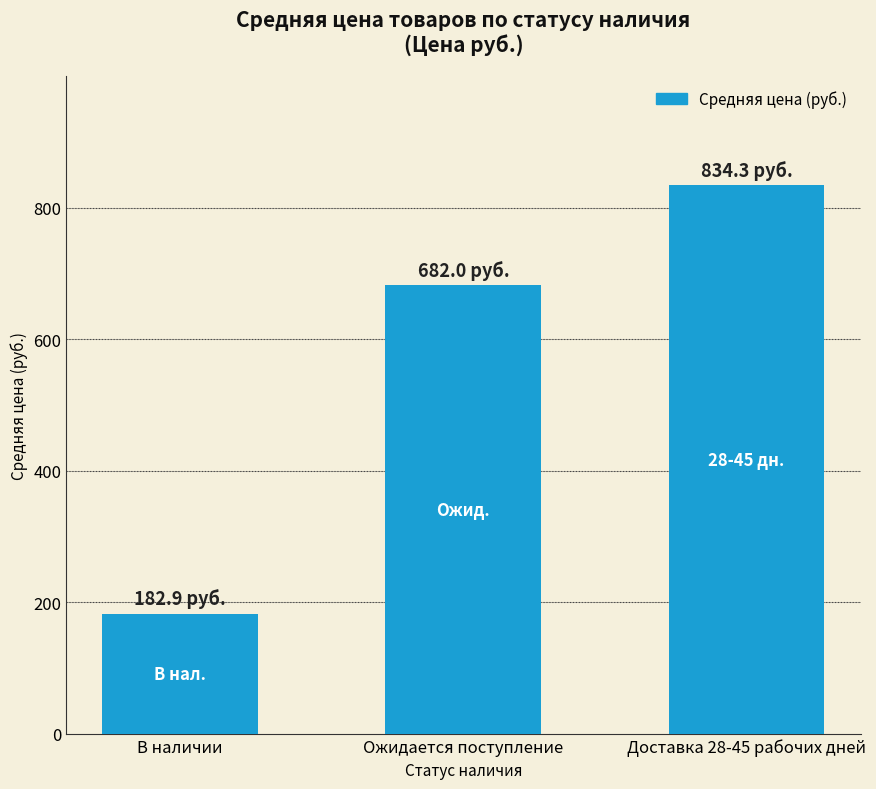

What position from the left is Доставка 28-45 рабочих дней?

3